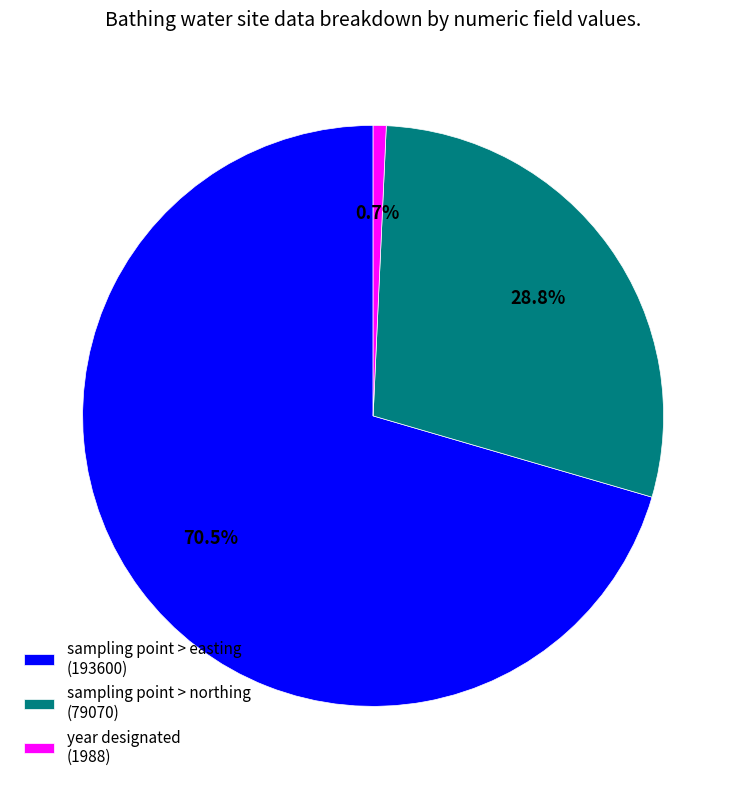

The sampling point > easting (193600) slice represents 78% of the pie. True or false?

False